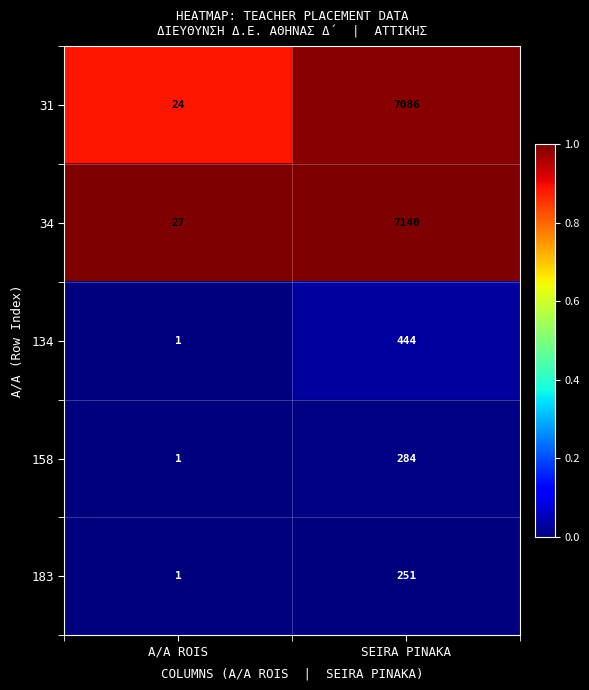

Which label corresponds to the smallest value in the chart?

A/A ROIS